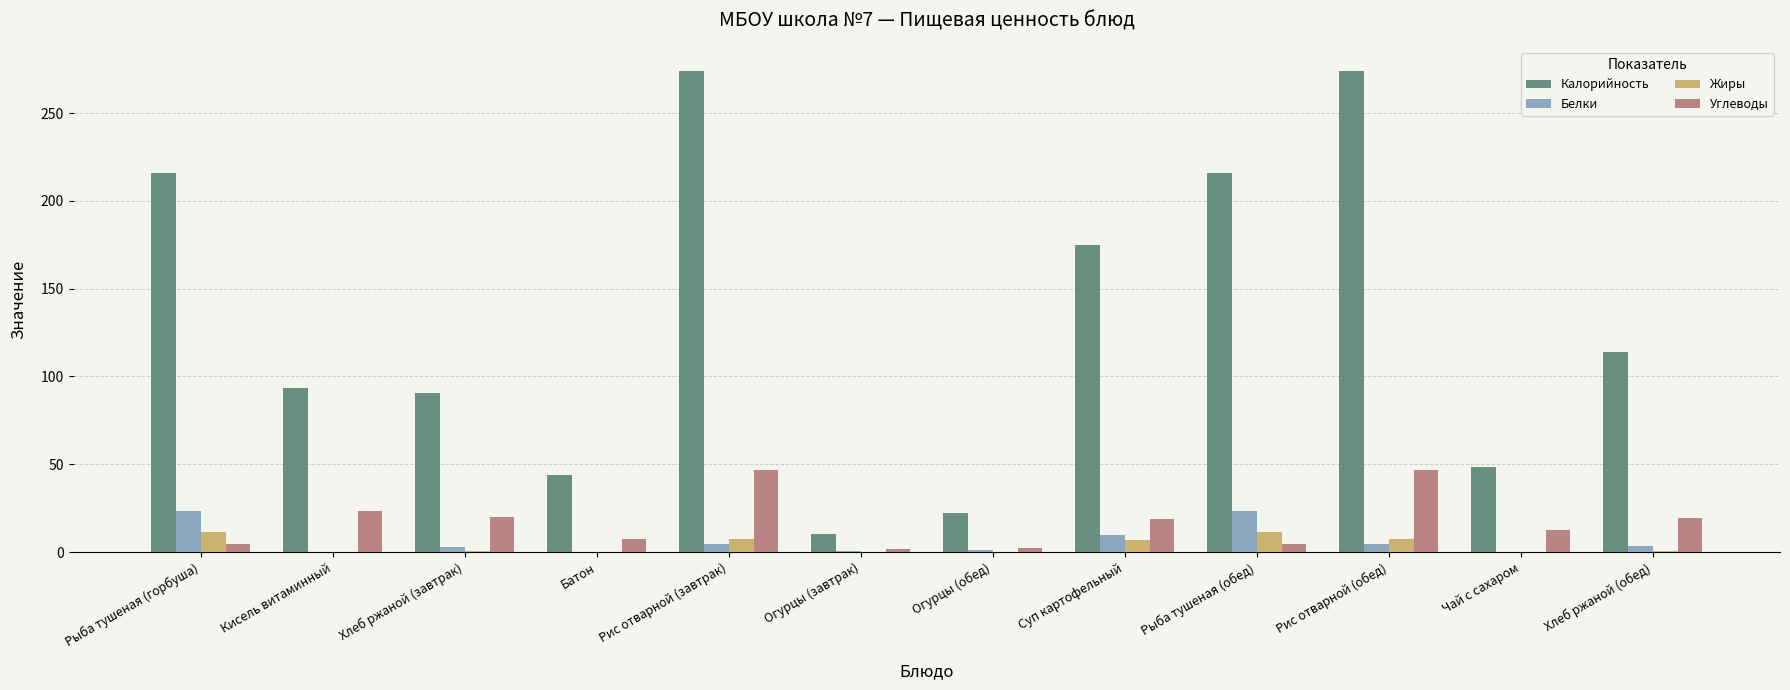

Read the Белки value at Суп картофельный.

9.8